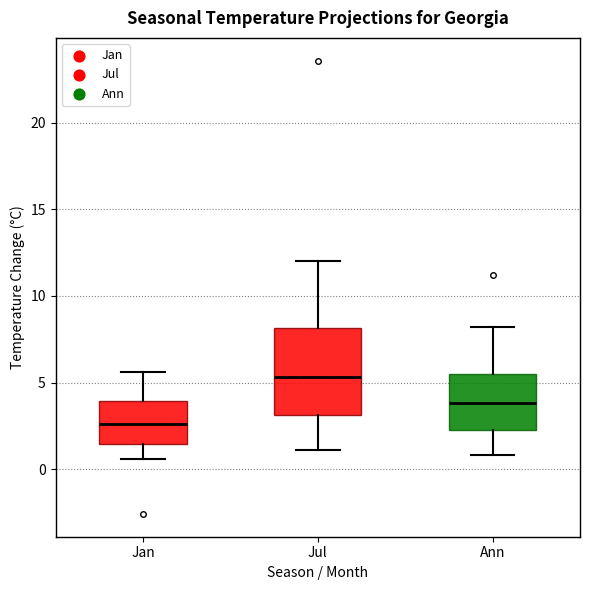

Reading left to right, read every box against the y-axis: the position of its median line, the range the box covers, and the ends of its whiskers. The values are not printed on the chart, so give them approximately, as read against the axis.

Jan: median 2.5, box 1.5 to 4.0, whiskers 0.5 to 5.5
Jul: median 5.5, box 3.0 to 8.0, whiskers 1.0 to 12.0
Ann: median 4.0, box 2.5 to 5.5, whiskers 1.0 to 8.0